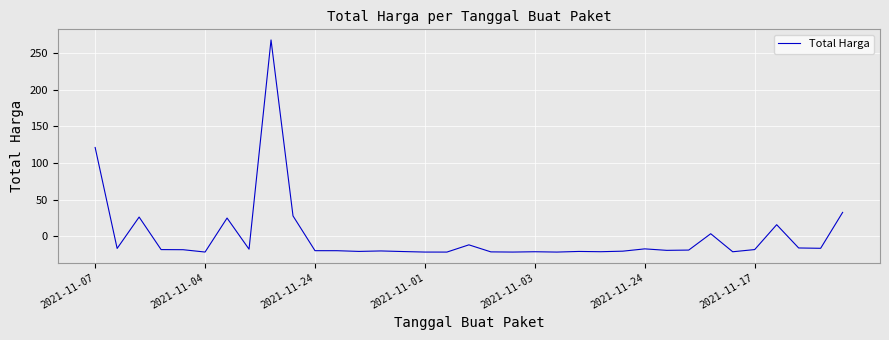

What is the minimum value shown in the chart?

-21.5